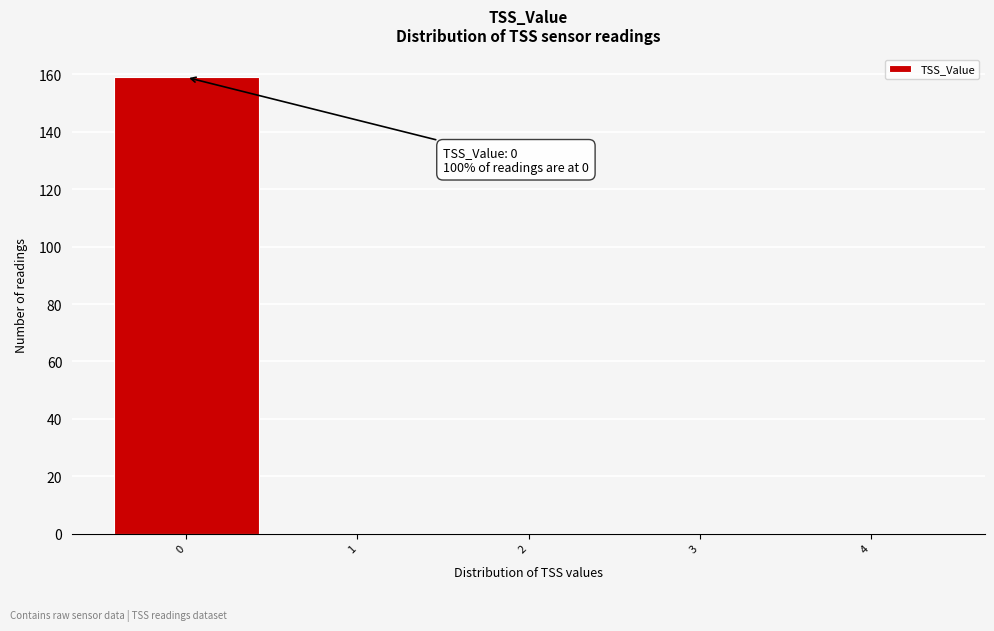

Which range on the x-axis has the tallest bar?

-0.5 to 0.5